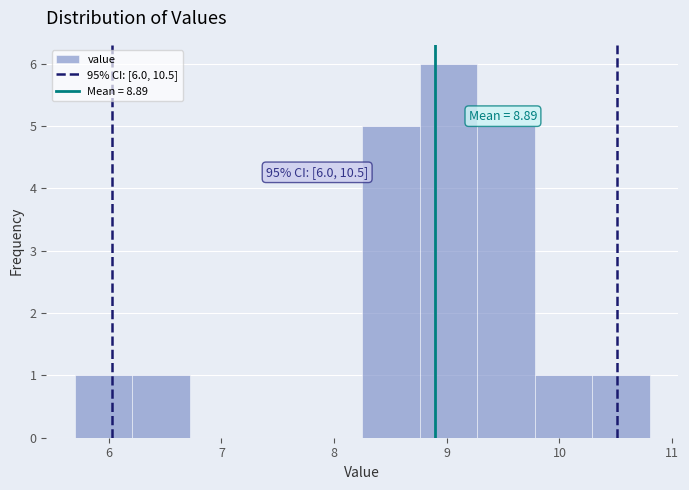

Over which range of the x-axis is the bar tallest?

8.76 to 9.27